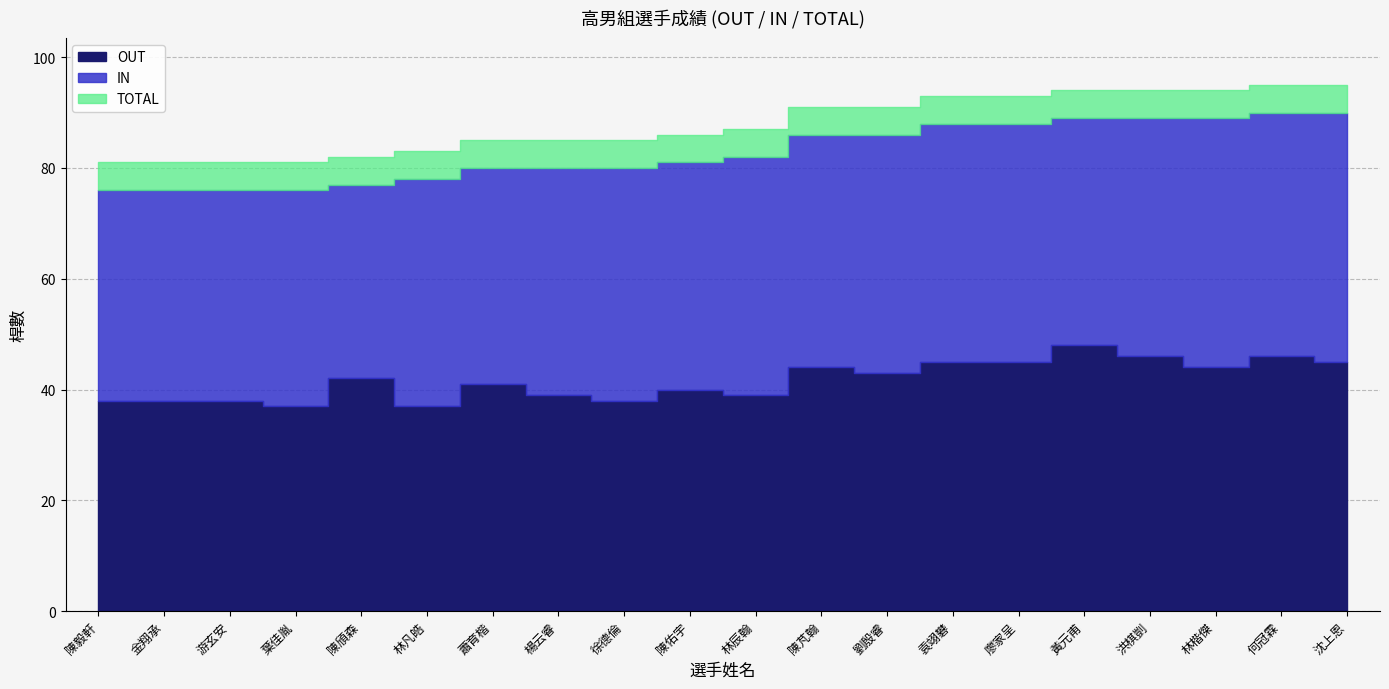

At which label does TOTAL reach its minimum?

陳毅軒